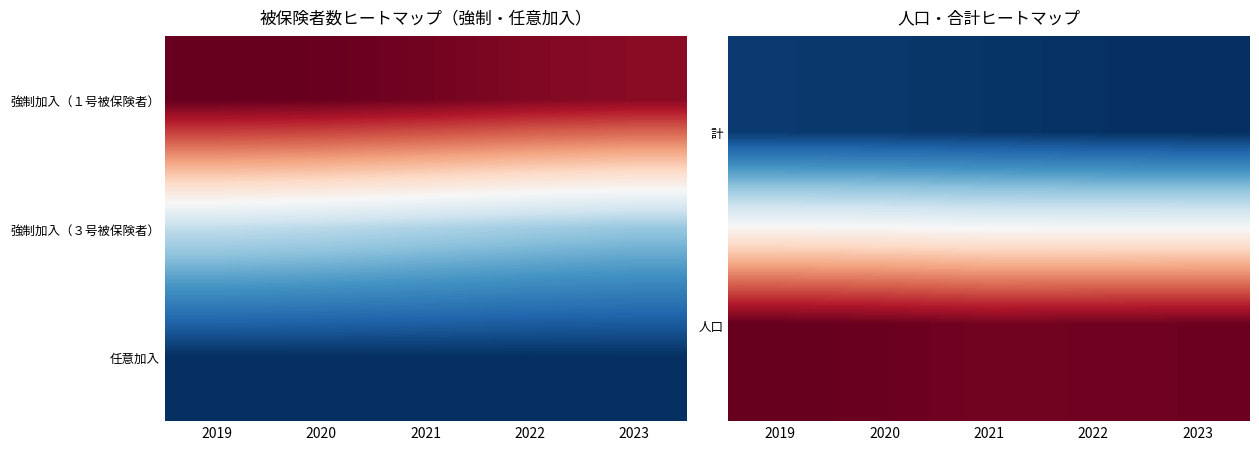

At how many categories does at least one series exceed 0?

5